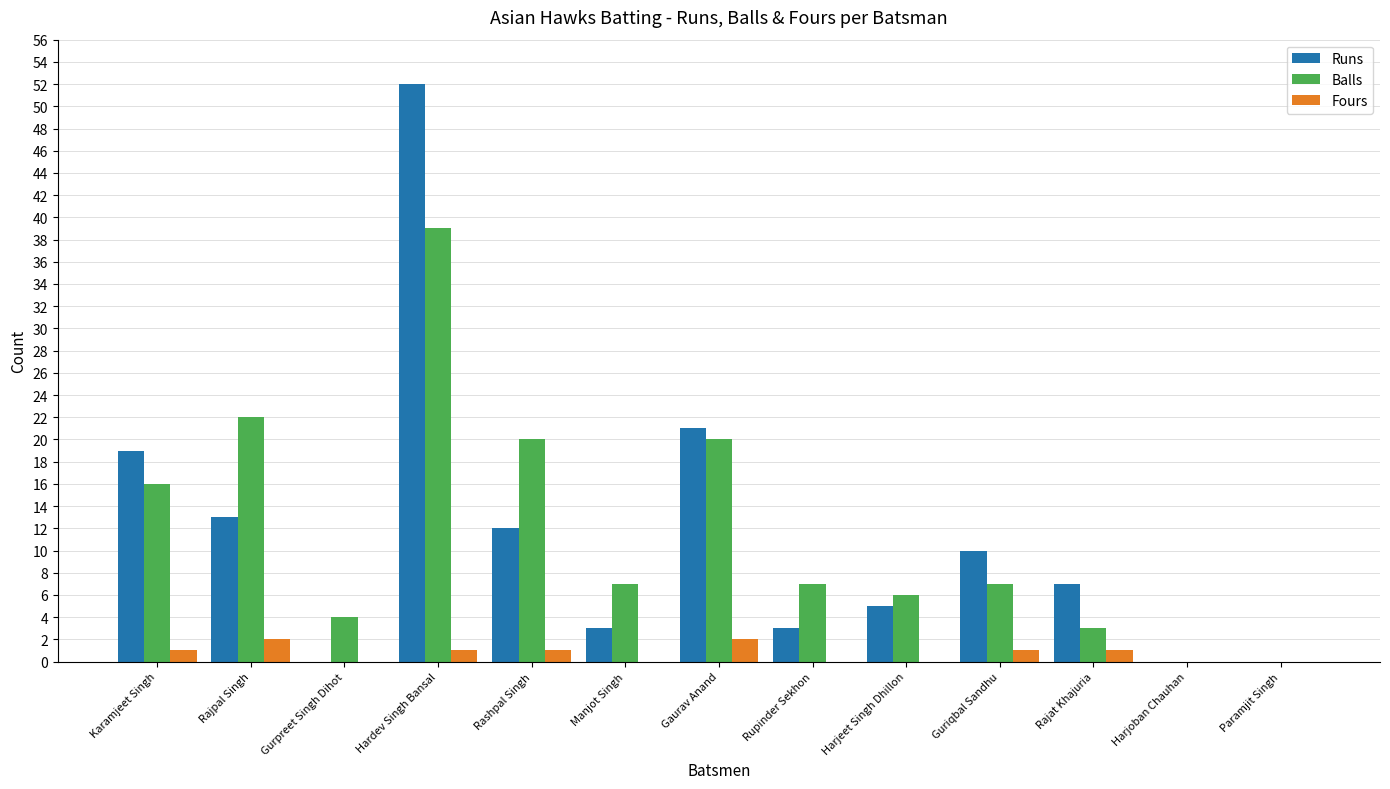

Where does the Balls series first go above 7?

Karamjeet Singh